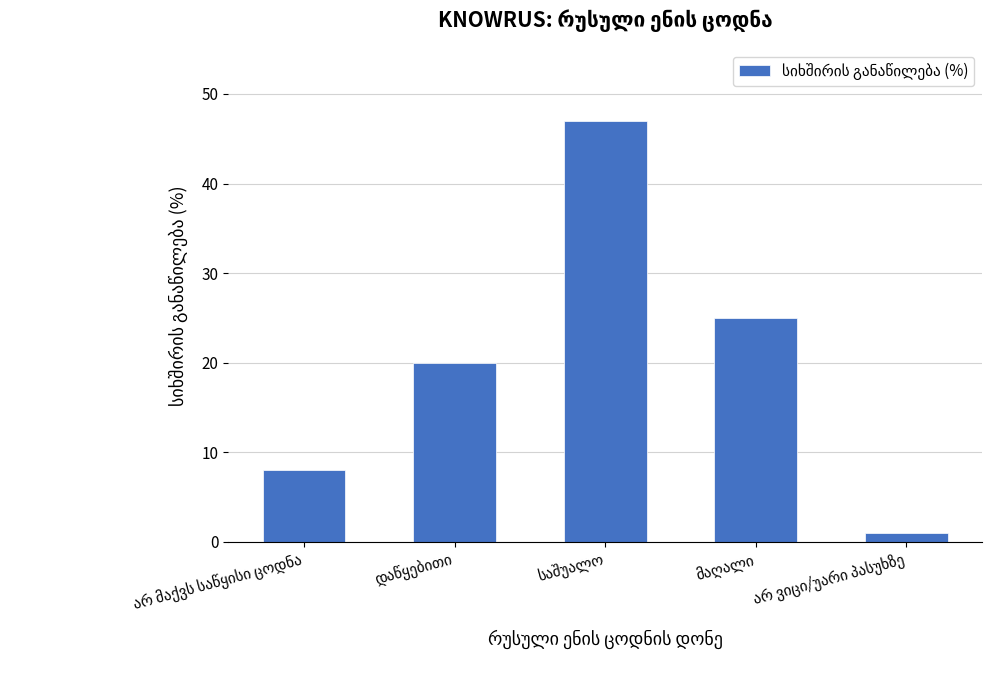

What is the maximum value shown in the chart?

47